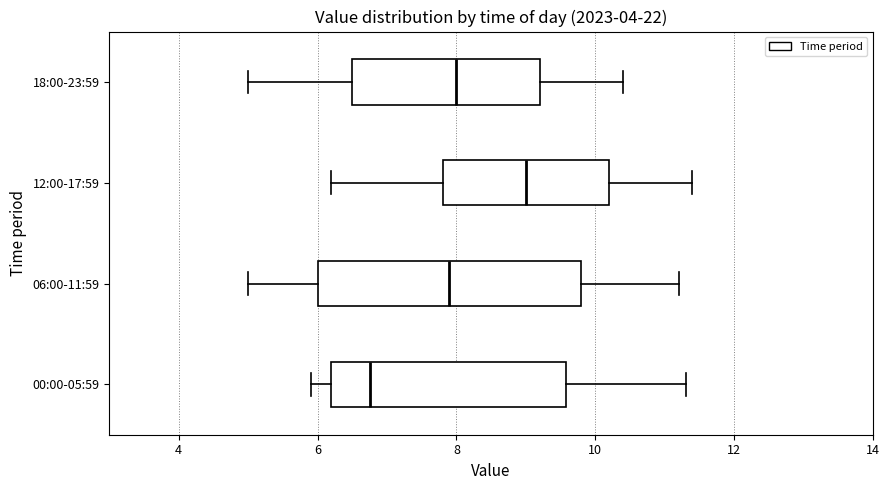

Which box is the widest, from its left edge to its right edge?

06:00-11:59